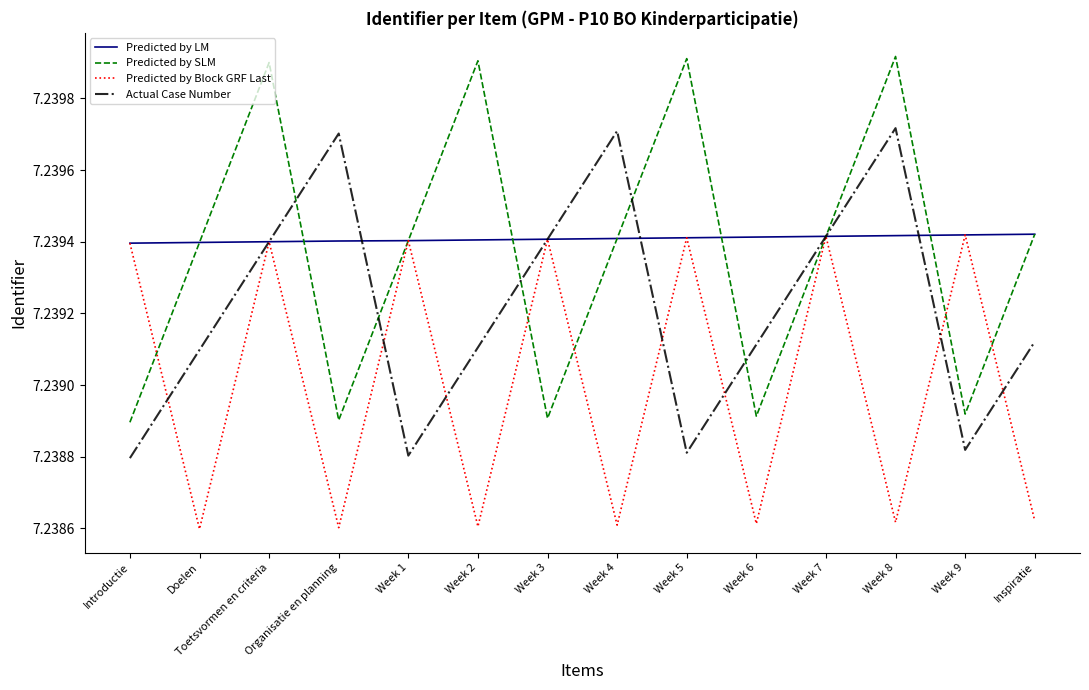

How many Actual Case Number values are between 7 and 8?

14